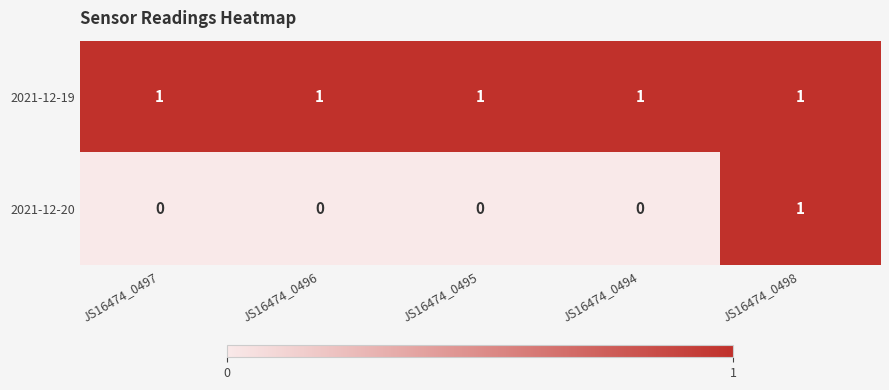

Is it true that 2021-12-20 equals 0 at JS16474_0494?

True